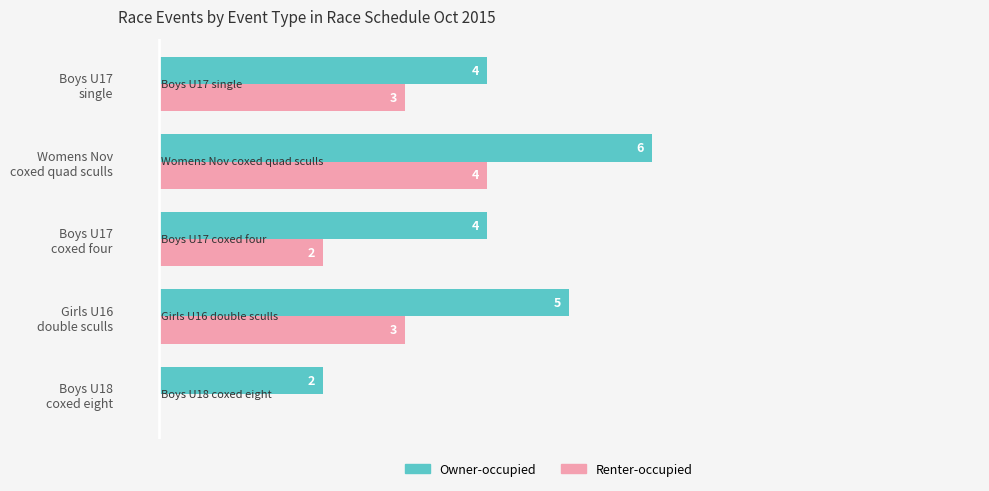

Which series has the largest total across all categories?

Owner-occupied